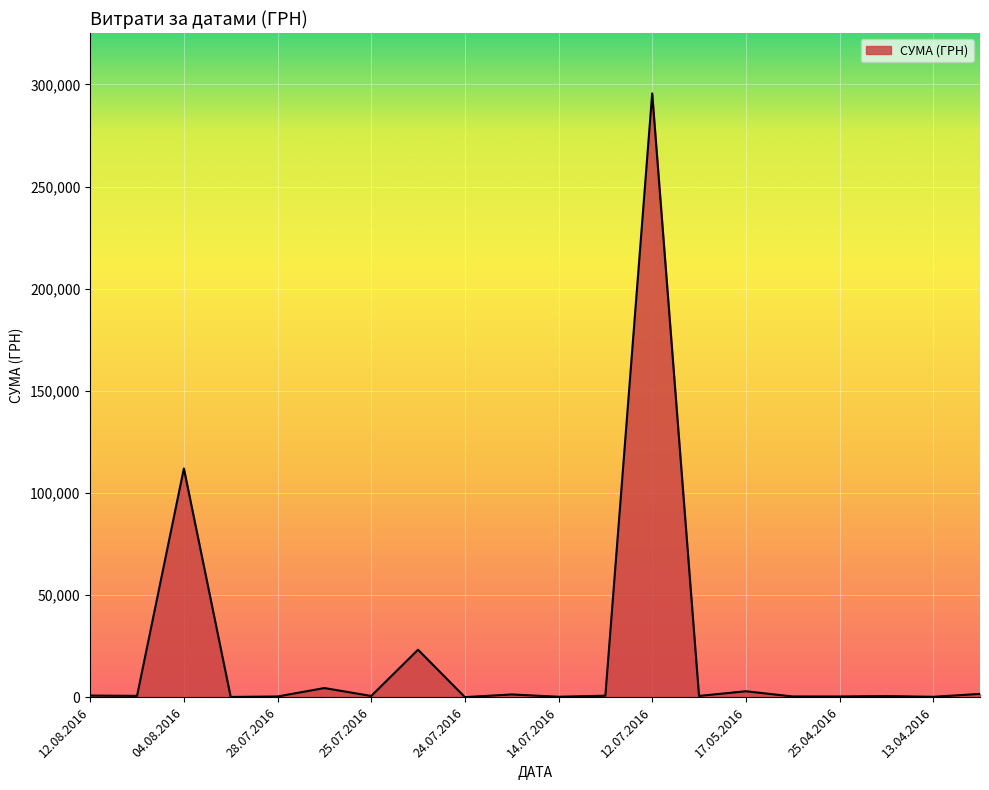

What is the greatest value displayed?

295638.6